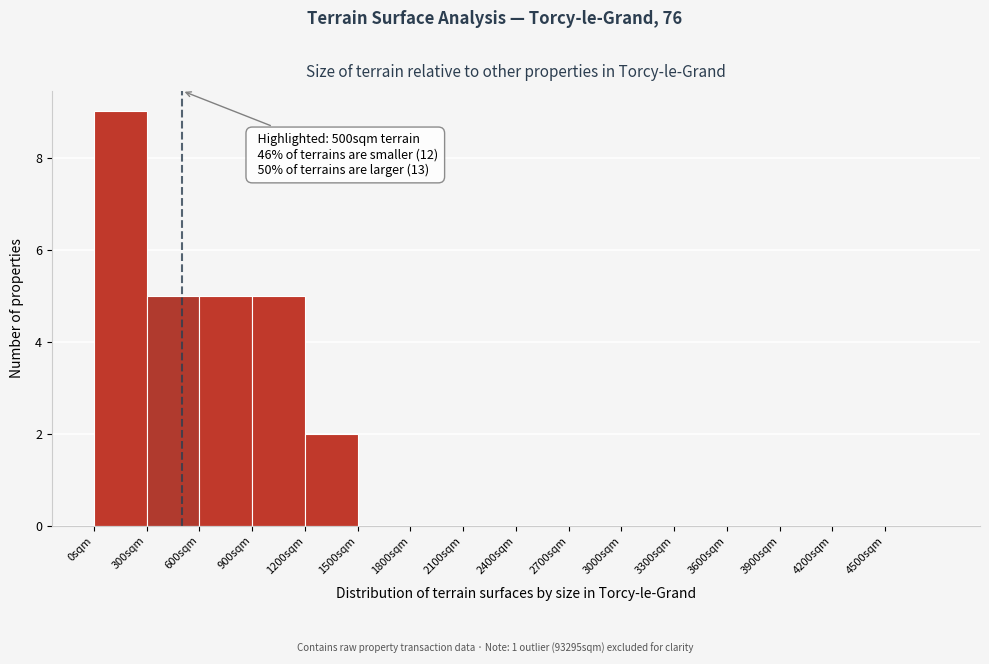

Over which range of the x-axis is the bar tallest?

0 to 300